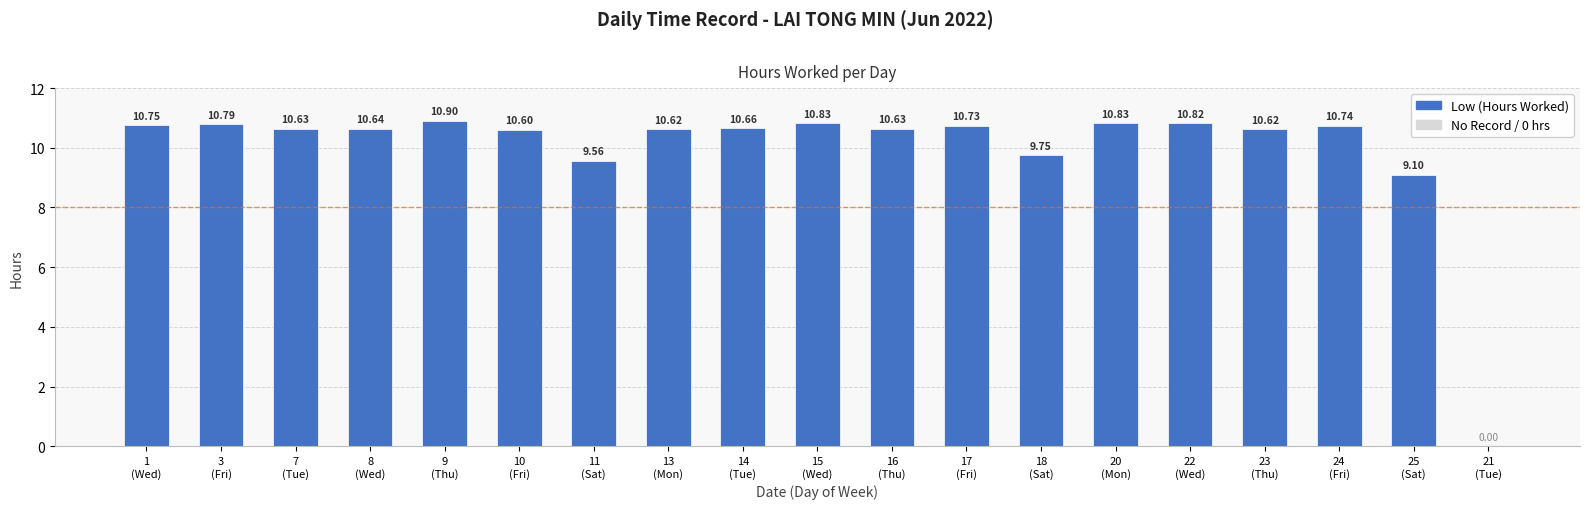

Count the number of data series in this chart.

1